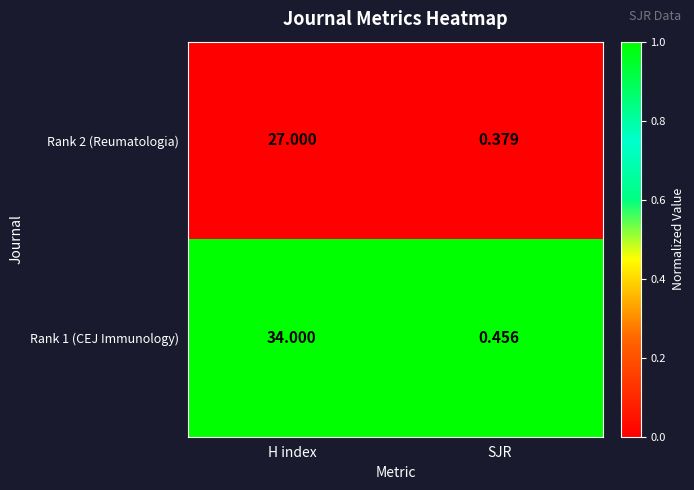

Rank the categories by Rank 1 (CEJ Immunology) value from highest to lowest.

H index, SJR